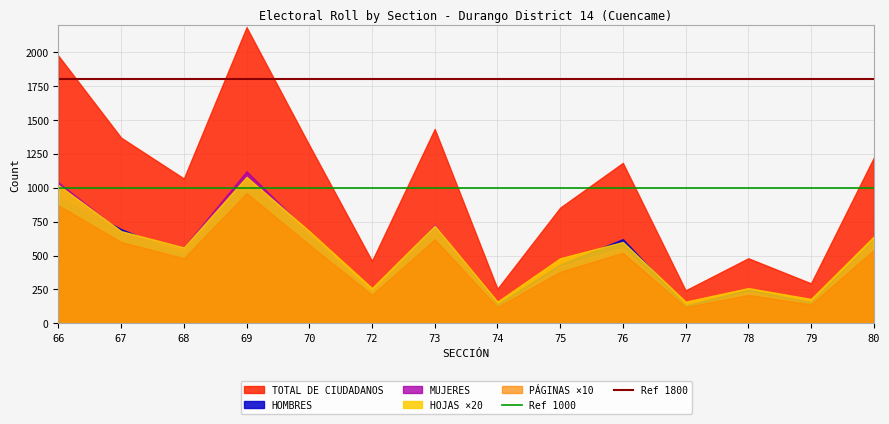

At which label does HOMBRES reach its peak?

69